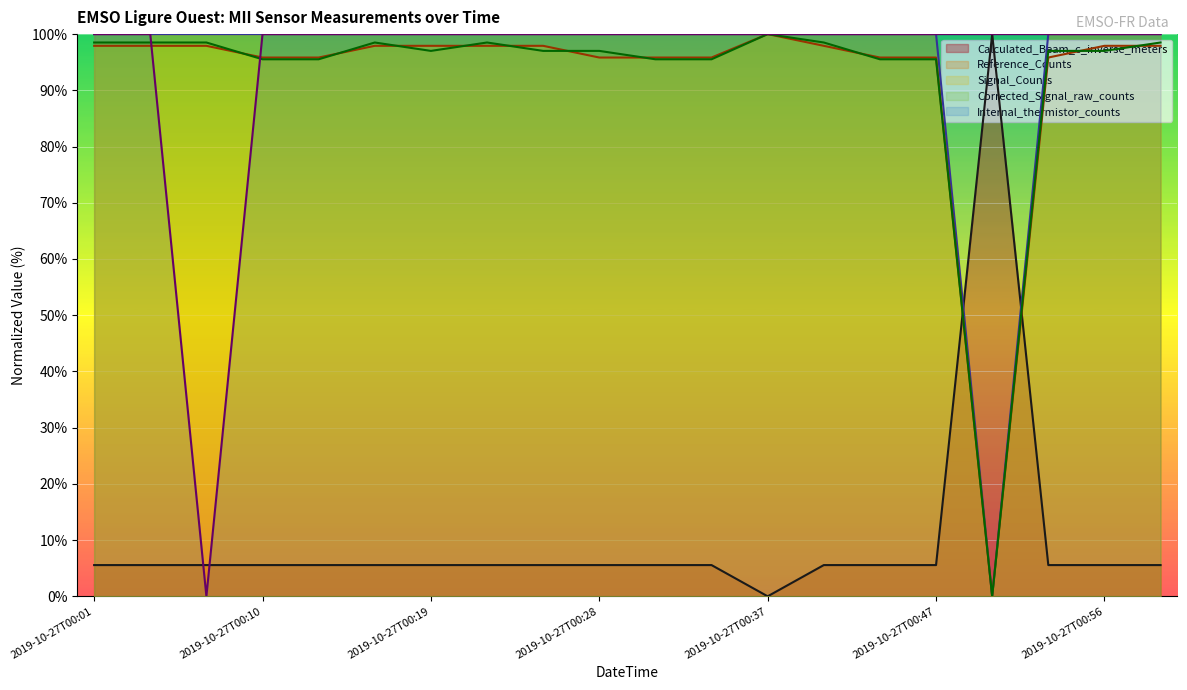

Which category has the highest value in the Calculated_Beam_c_inverse_meters series?

2019-10-27T00:50